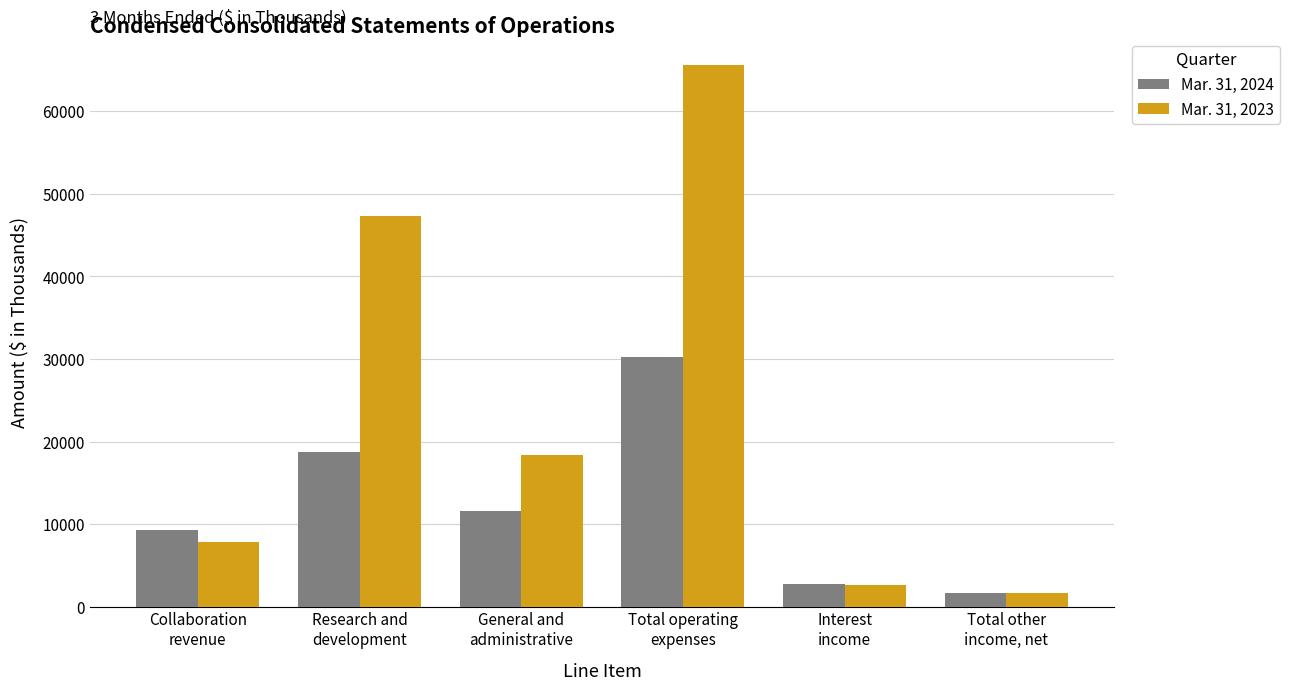

Reading left to right, transcribe all the data shown in this chart.

Mar. 31, 2024: Collaboration
revenue=9245	Research and
development=18686	General and
administrative=11560	Total operating
expenses=30246	Interest
income=2697	Total other
income, net=1695
Mar. 31, 2023: Collaboration
revenue=7802	Research and
development=47275	General and
administrative=18328	Total operating
expenses=65603	Interest
income=2621	Total other
income, net=1638